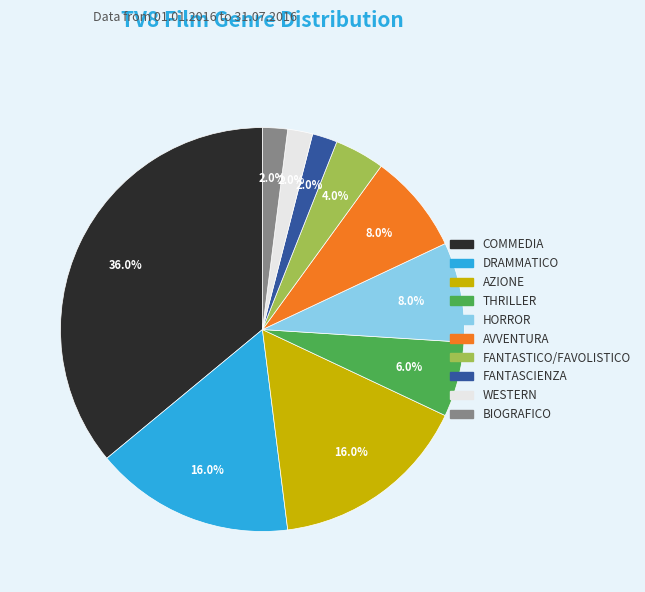

What percentage is NOT represented by BIOGRAFICO?

98.0%